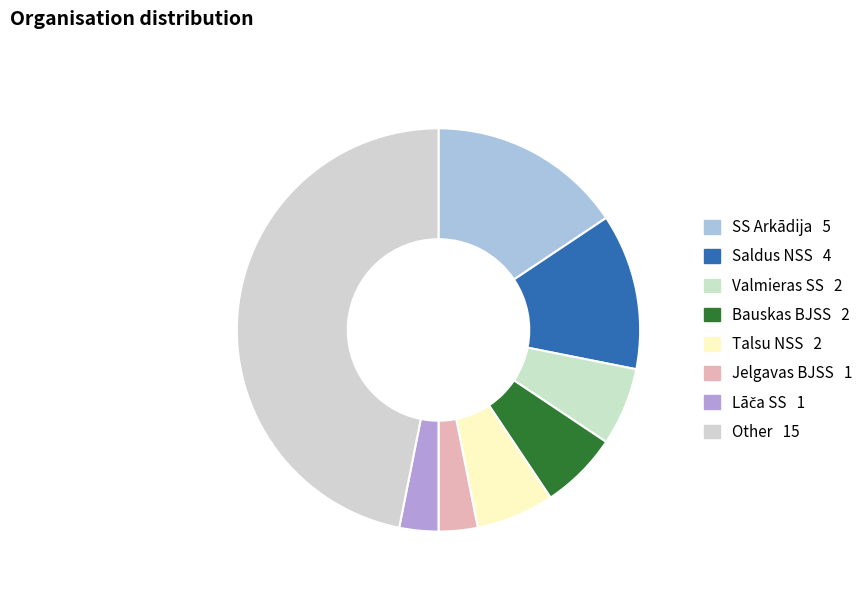

Is it true that Saldus NSS is 18% of the pie?

False